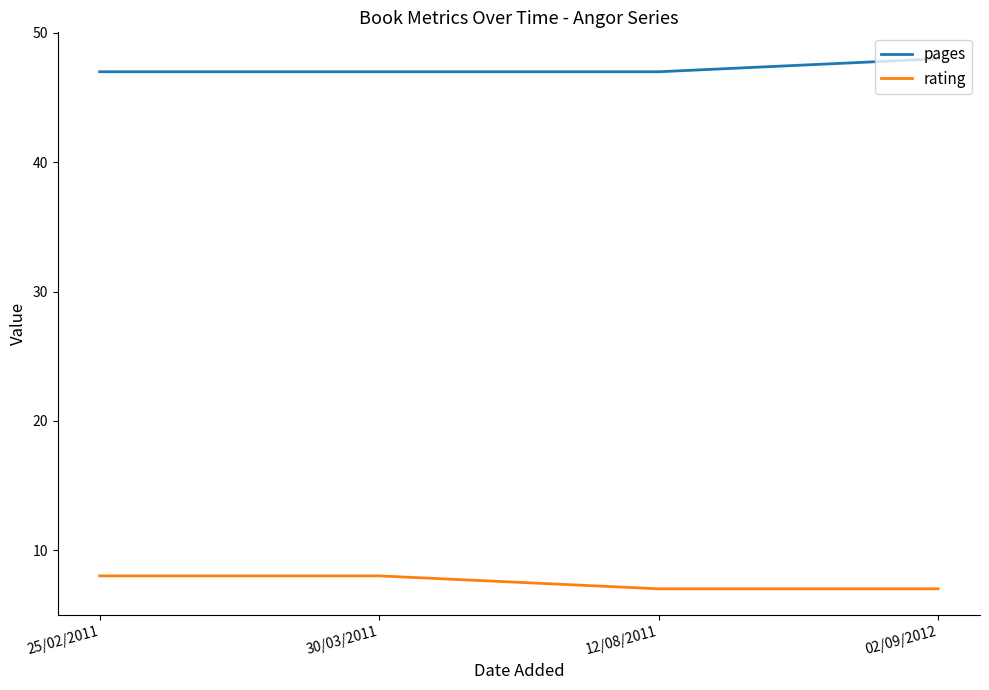

True or false: rating has more than 2 points higher than both neighbors.

False